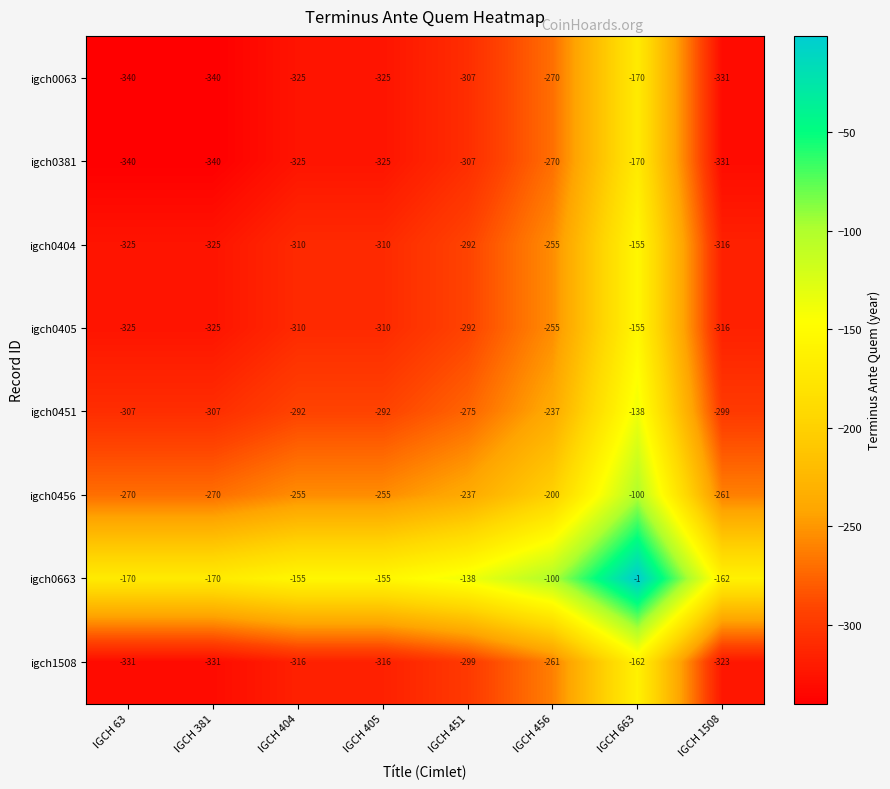

What is the difference between the highest and lowest values at IGCH 1508?

169